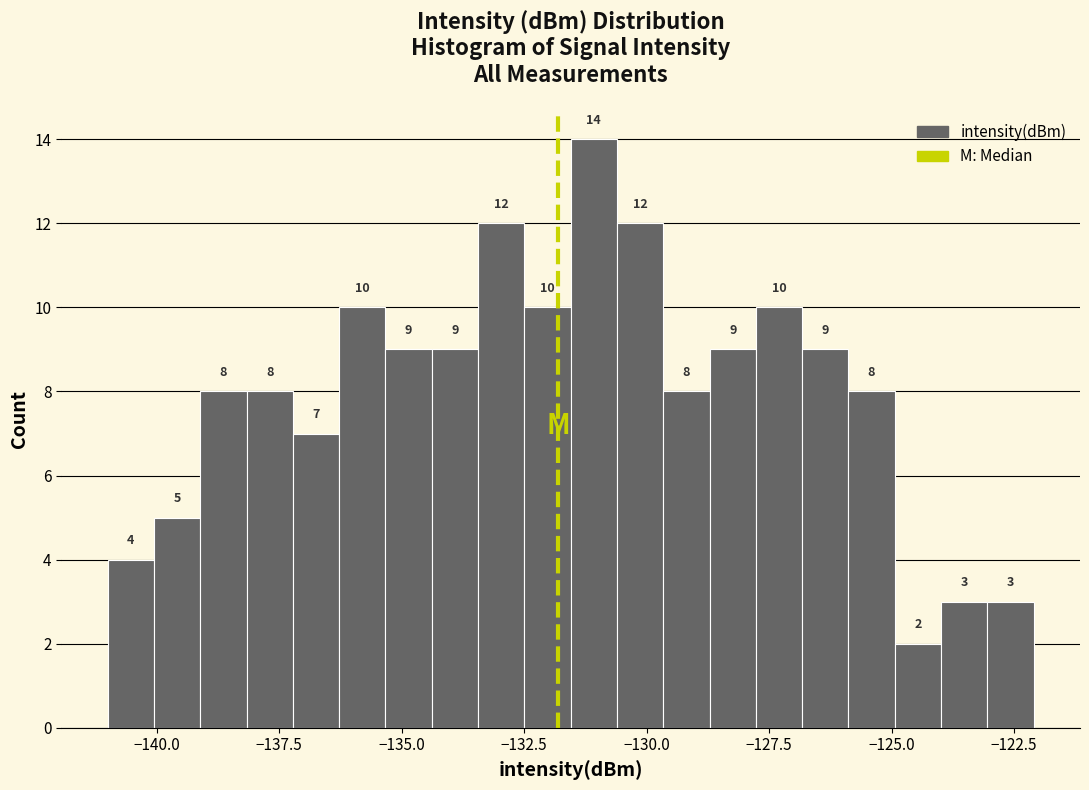

Around what value on the x-axis is the tallest bar? Give the approximate position of its centre, as read against the axis.

-131.0